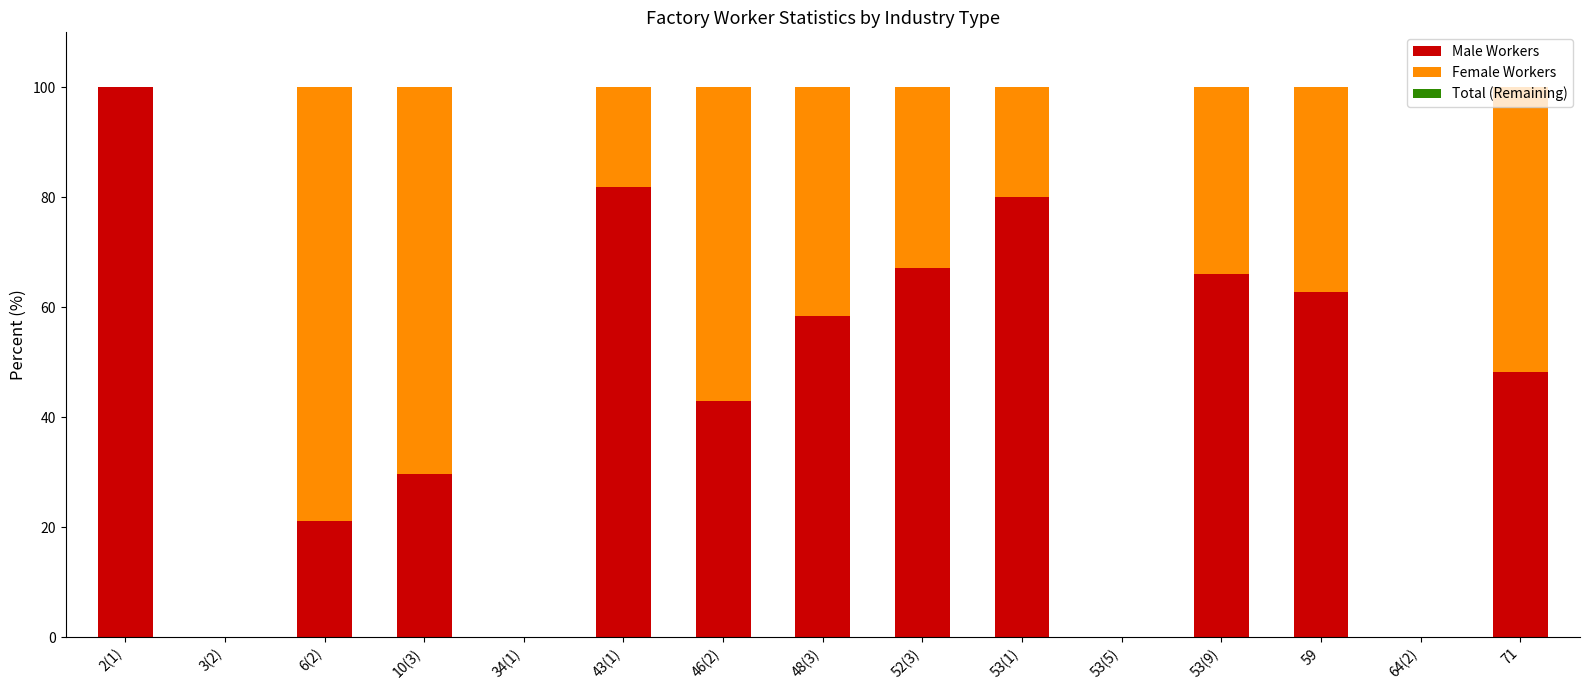

The value of Male Workers at 71 is 85.7. True or false?

False